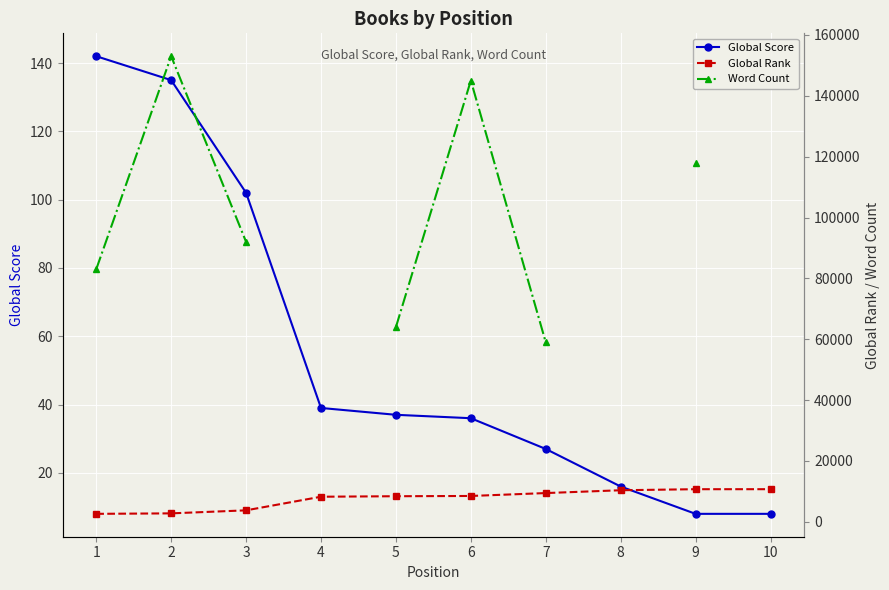

True or false: Global Rank has a value of 3787.0 at 3.

True